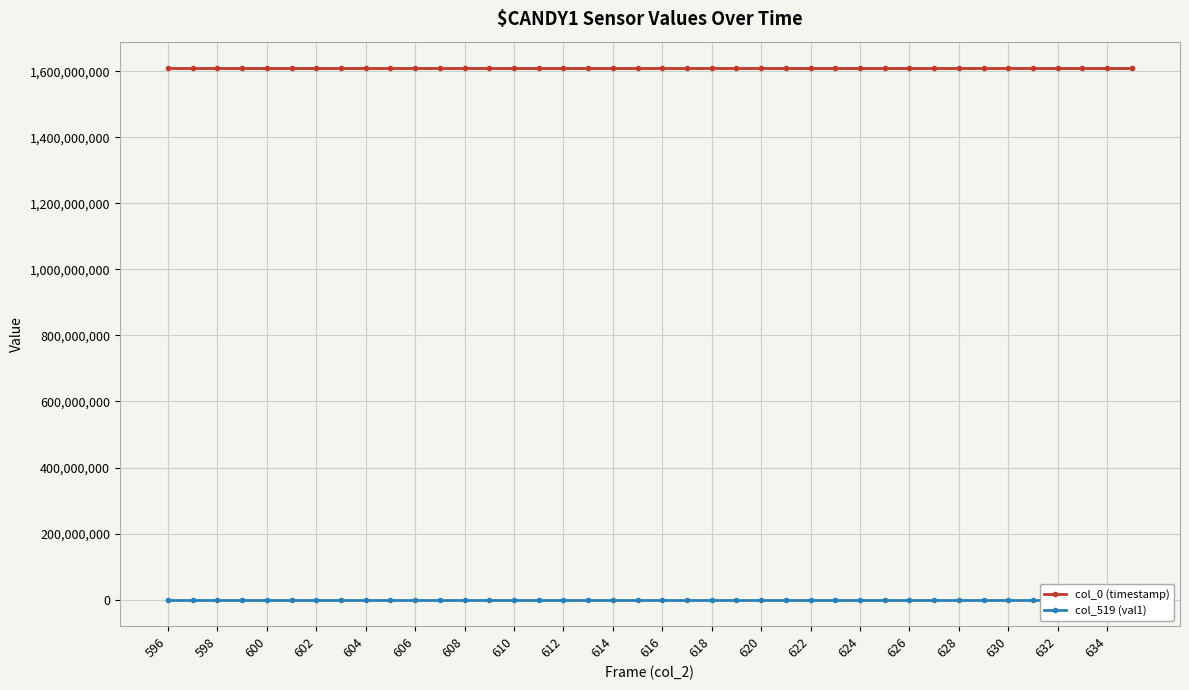

Rank the series by their maximum value, from highest to lowest.

col_0 (timestamp), col_519 (val1)